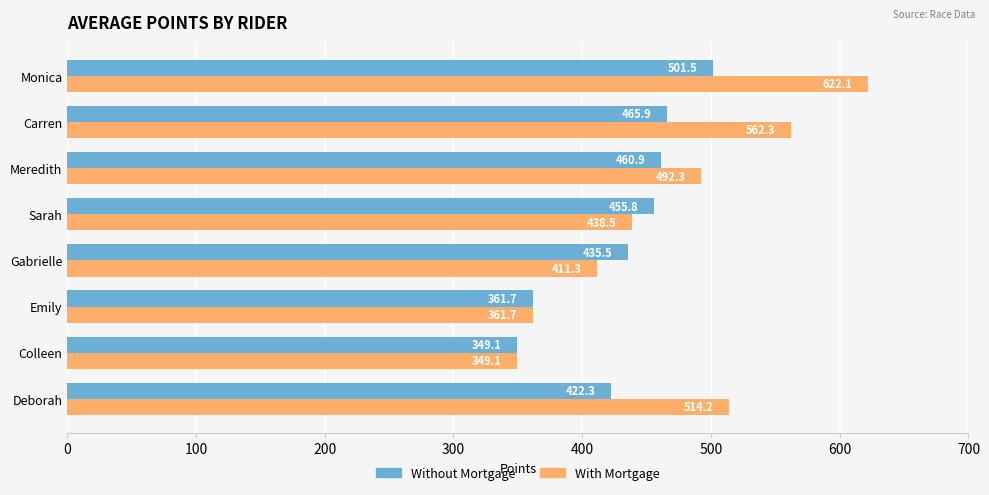

Where is Without Mortgage nearest to the value 425?

Deborah